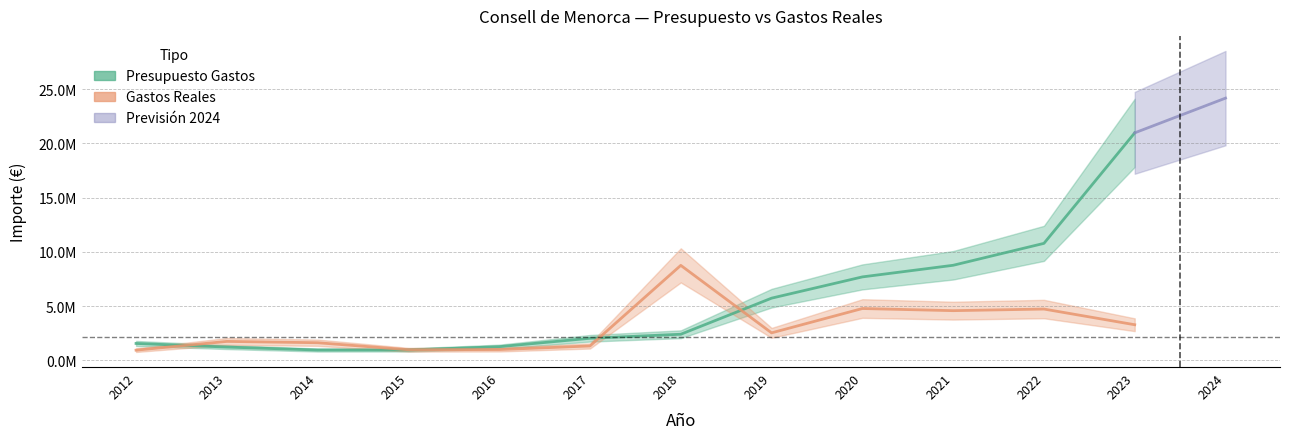

Rank the categories by Gastos Reales value from lowest to highest.

2012, 2015, 2016, 2017, 2014, 2013, 2019, 2023, 2021, 2022, 2020, 2018